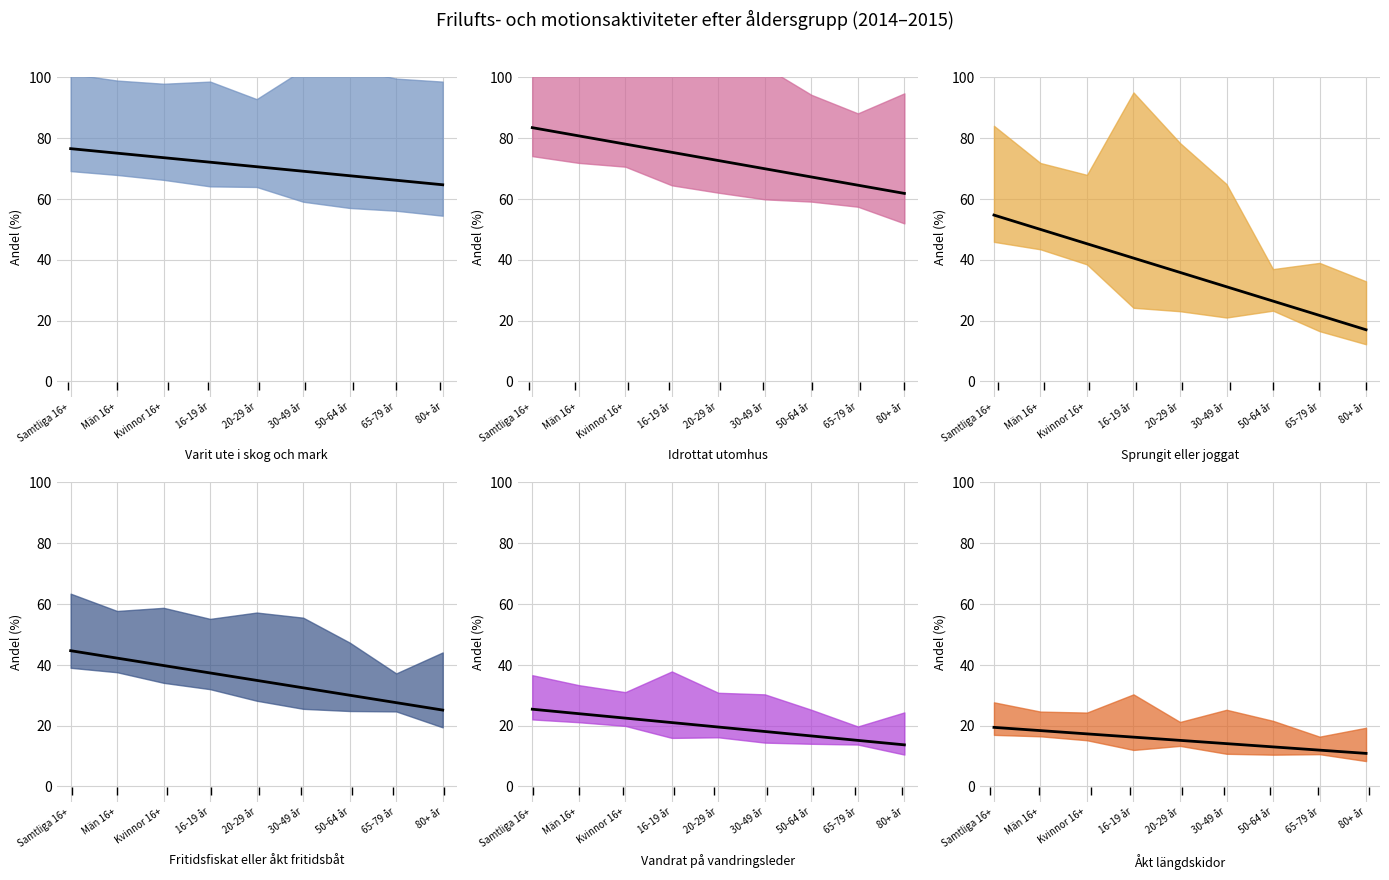

True or false: Vandrat på vandringsleder and Åkt längdskidor intersect in this chart.

False